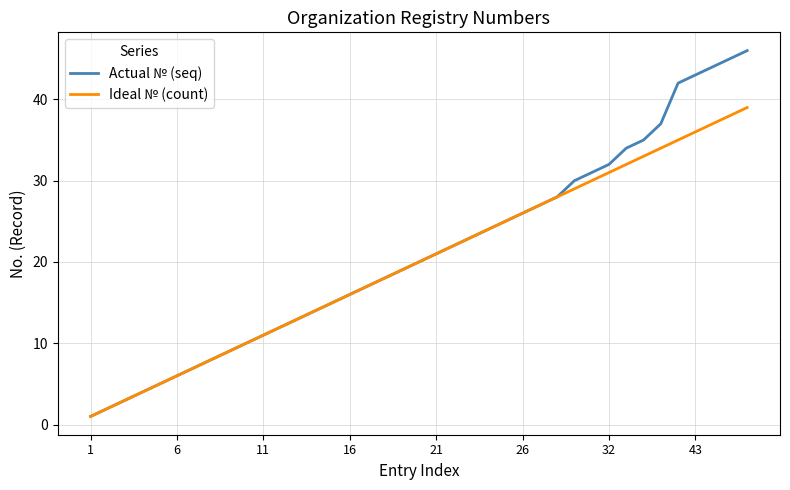

Rank the series by their maximum value, from lowest to highest.

Ideal № (count), Actual № (seq)